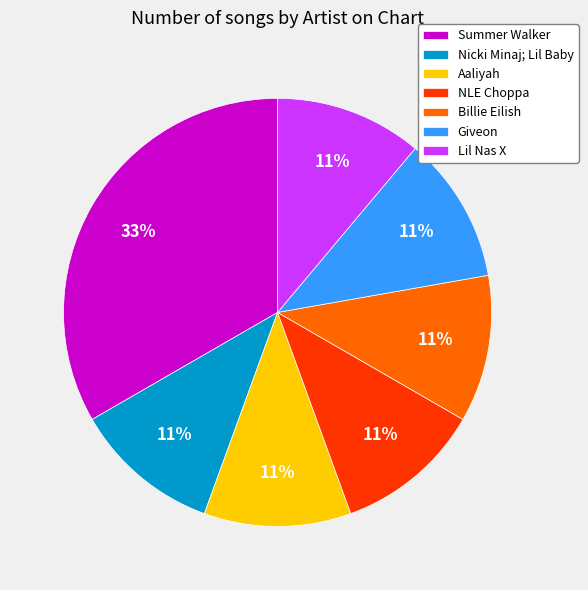

Is it true that Billie Eilish is 19% of the pie?

False